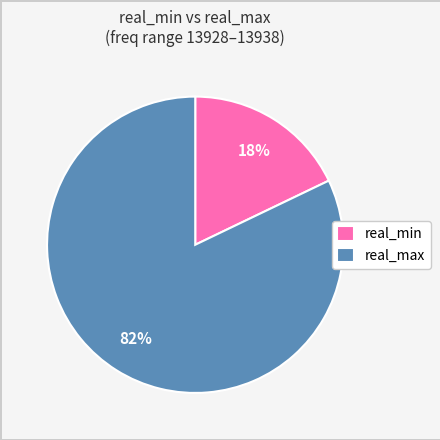

To the nearest percent, what is the average slice percentage?

50%